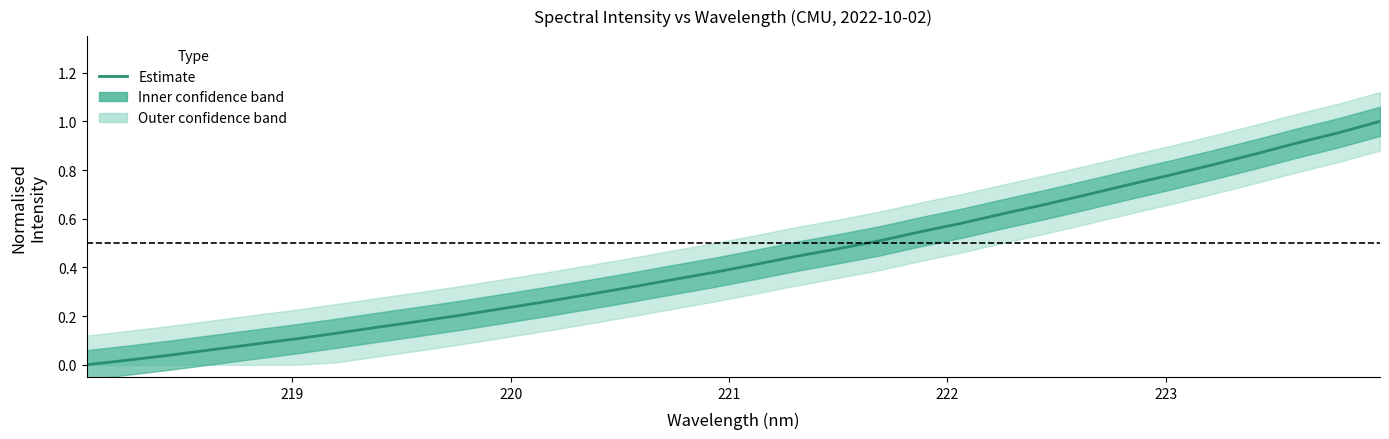

Is it true that the value at 31 is 0.4?

False